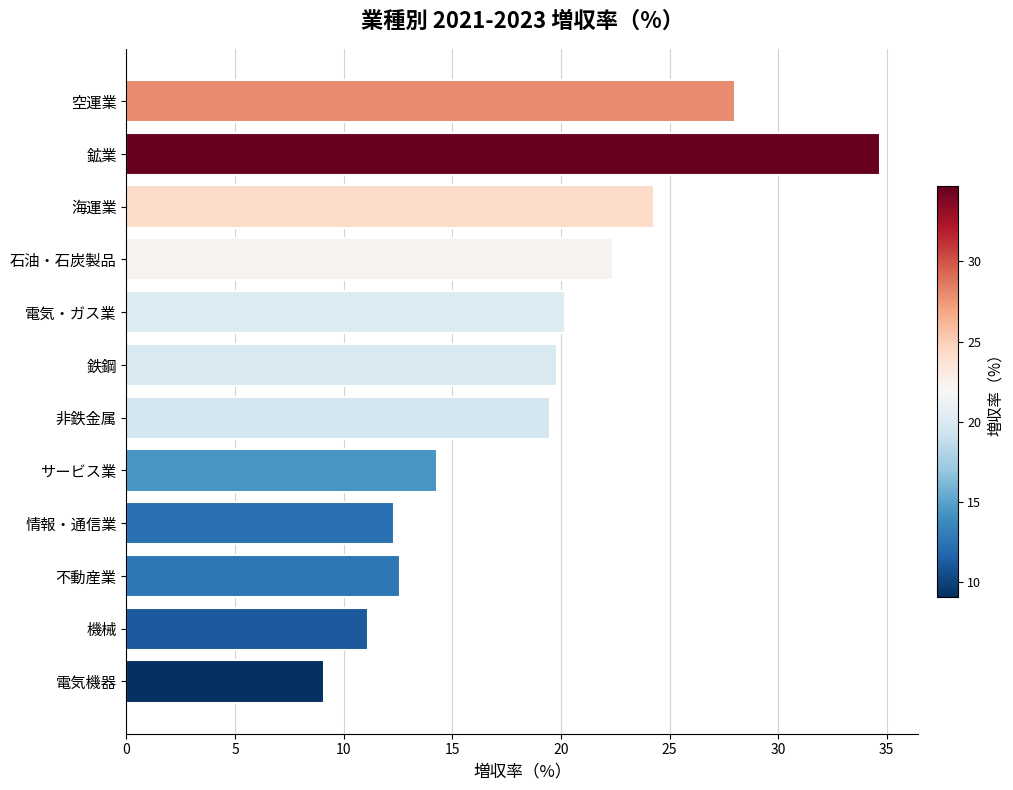

What is the value of the 3rd bar from the top?

24.3